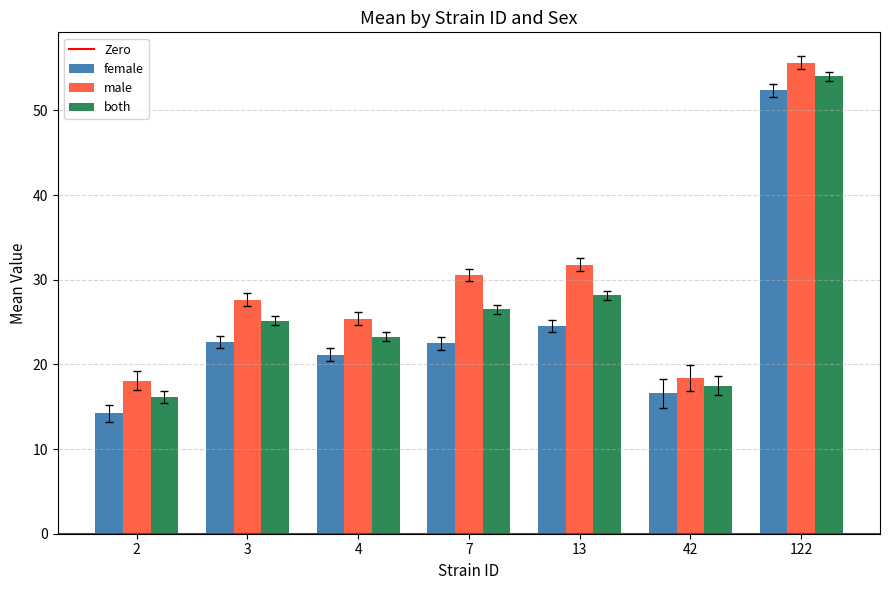

How many data points in male are above 27?

4